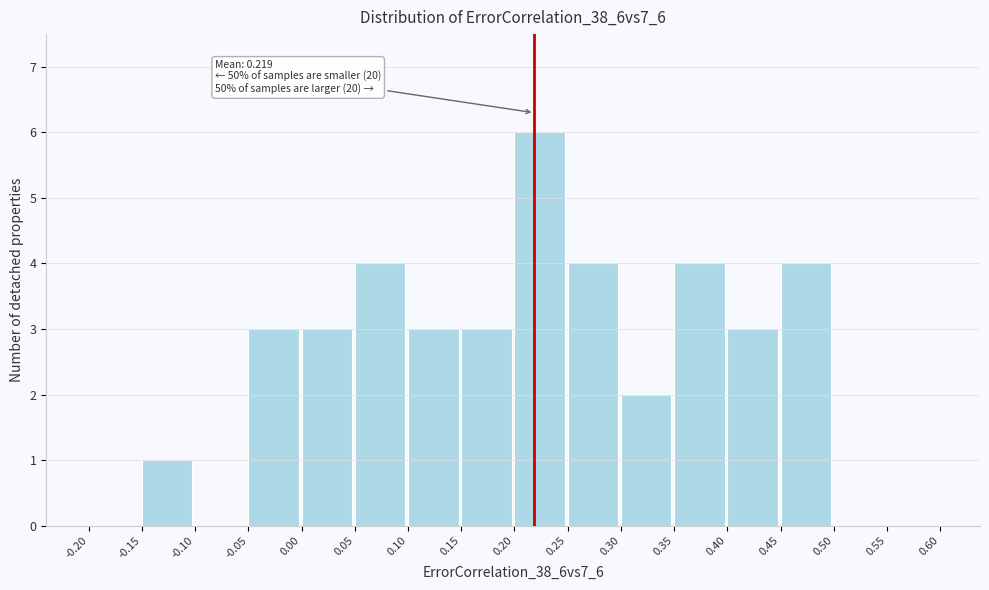

Which range on the x-axis has the tallest bar?

0.20 to 0.25